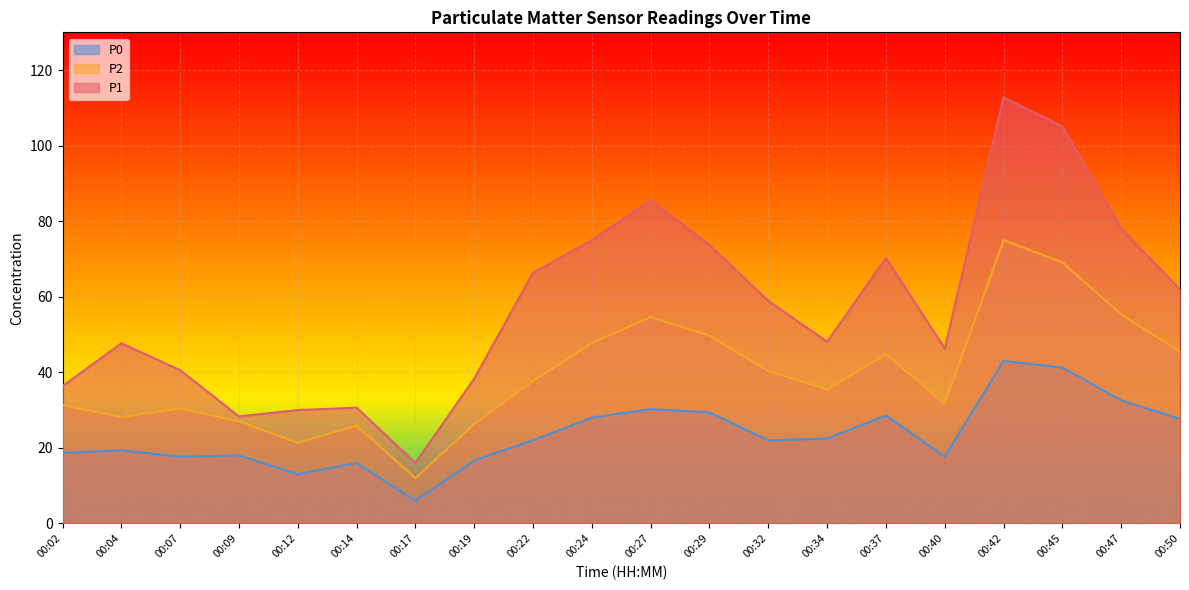

Reading left to right, extract all data points from this chart.

P1: 00:02=36.3	00:04=47.7	00:07=40.6	00:09=28.3	00:12=30.0	00:14=30.6	00:17=16.0	00:19=38.3	00:22=66.3	00:24=75.0	00:27=85.5	00:29=73.7	00:32=58.9	00:34=48.1	00:37=70.2	00:40=46.3	00:42=112.8	00:45=105.1	00:47=78.0	00:50=62.0
P2: 00:02=31.3	00:04=28.1	00:07=30.4	00:09=27.0	00:12=21.3	00:14=25.9	00:17=12.0	00:19=26.3	00:22=37.7	00:24=47.8	00:27=54.6	00:29=49.7	00:32=40.3	00:34=35.4	00:37=44.8	00:40=31.7	00:42=75.0	00:45=69.1	00:47=55.3	00:50=45.4
P0: 00:02=18.7	00:04=19.3	00:07=17.7	00:09=18.0	00:12=13.0	00:14=16.0	00:17=6.0	00:19=16.7	00:22=22.0	00:24=28.0	00:27=30.2	00:29=29.3	00:32=22.0	00:34=22.4	00:37=28.6	00:40=17.7	00:42=43.0	00:45=41.3	00:47=32.6	00:50=27.7